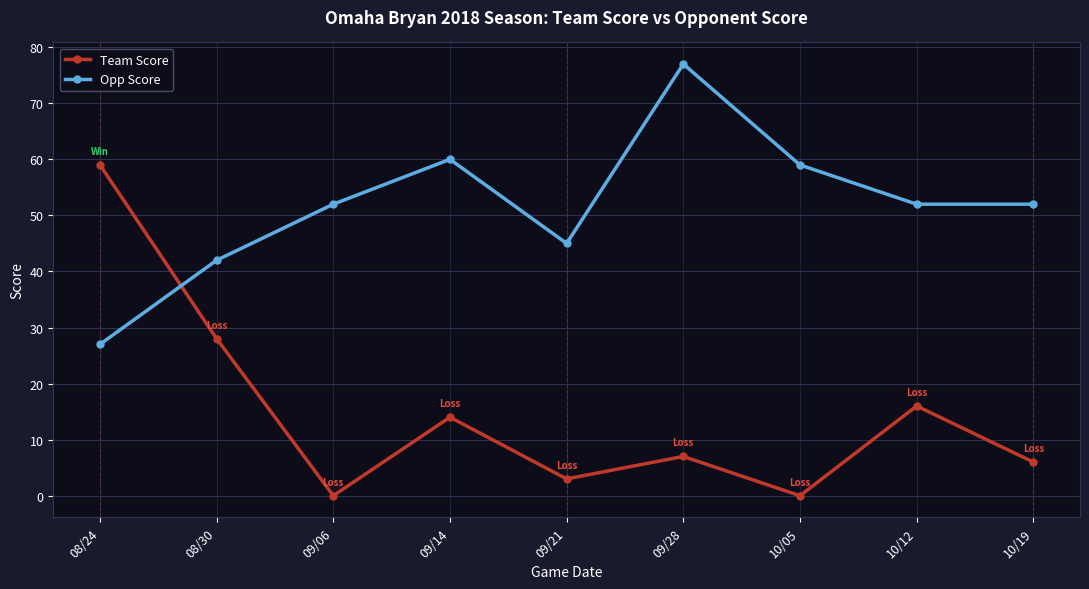

What position from the left is 09/06?

3